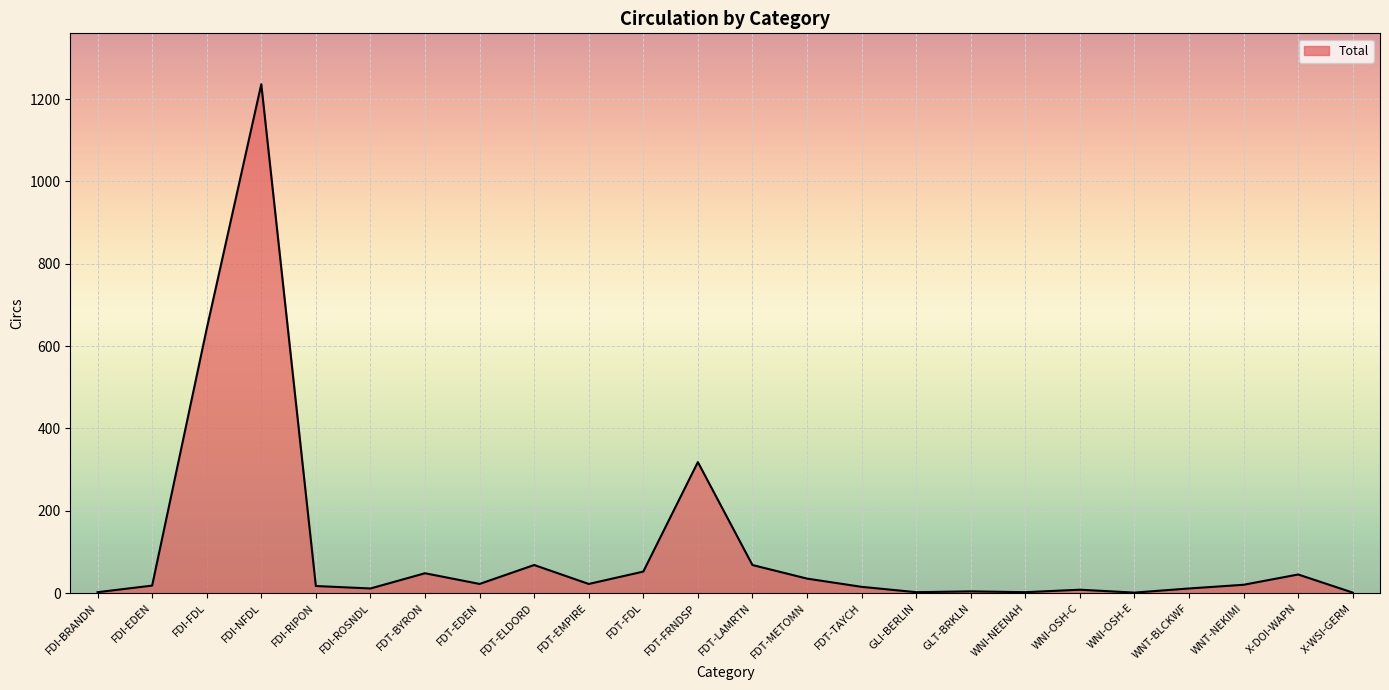

What is the approximate value at X-DOI-WAPN?

45